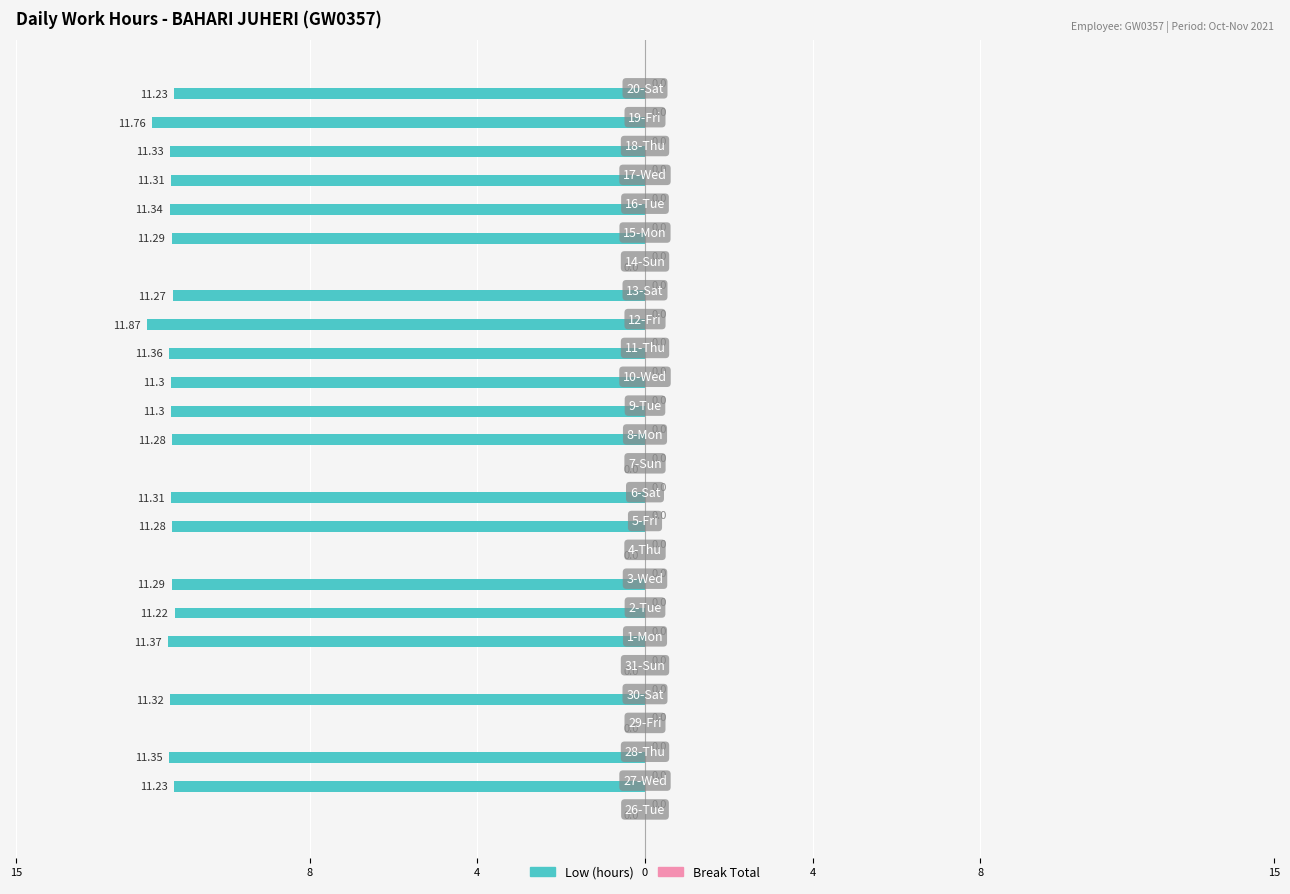

Are the bars horizontal?

Yes